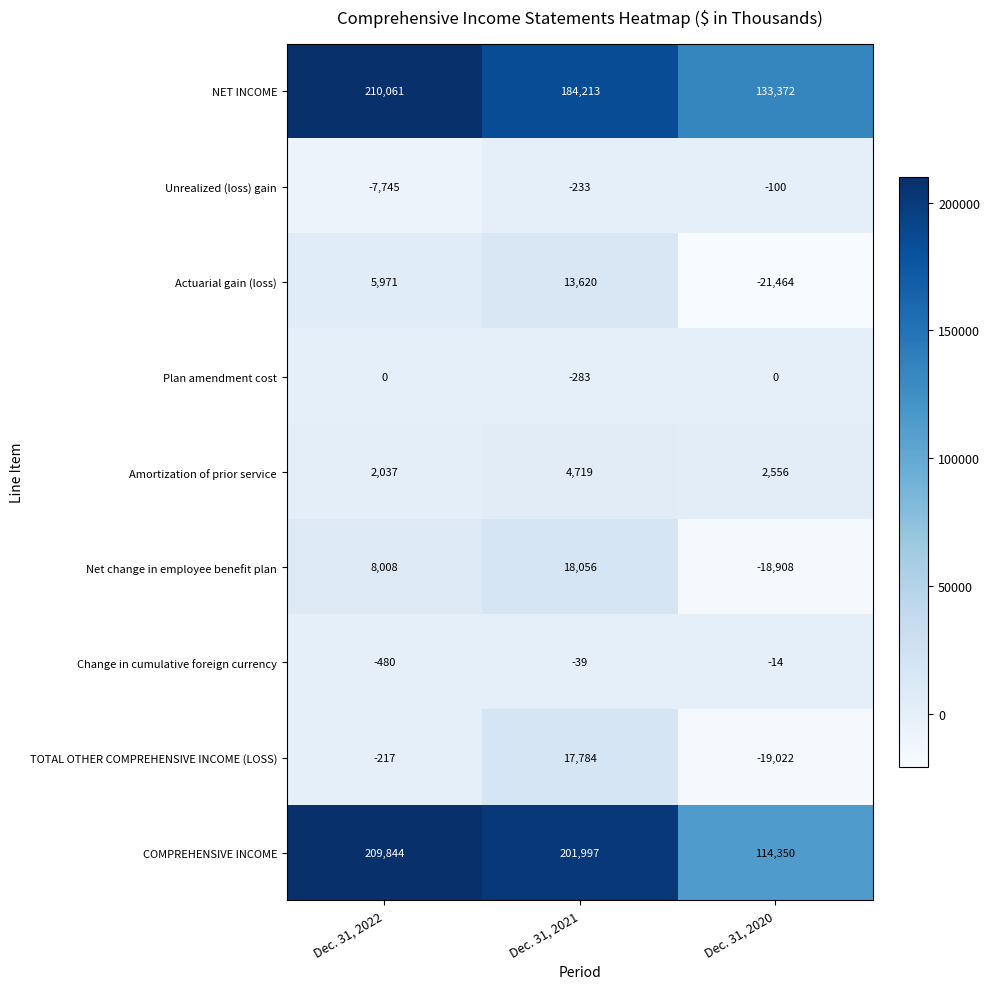

Which series changed the most between Dec. 31, 2022 and Dec. 31, 2021?

NET INCOME